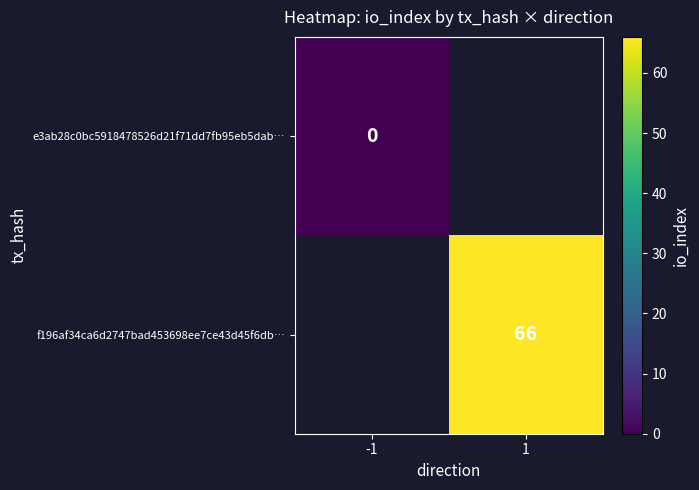

How many distinct data groups are displayed?

2